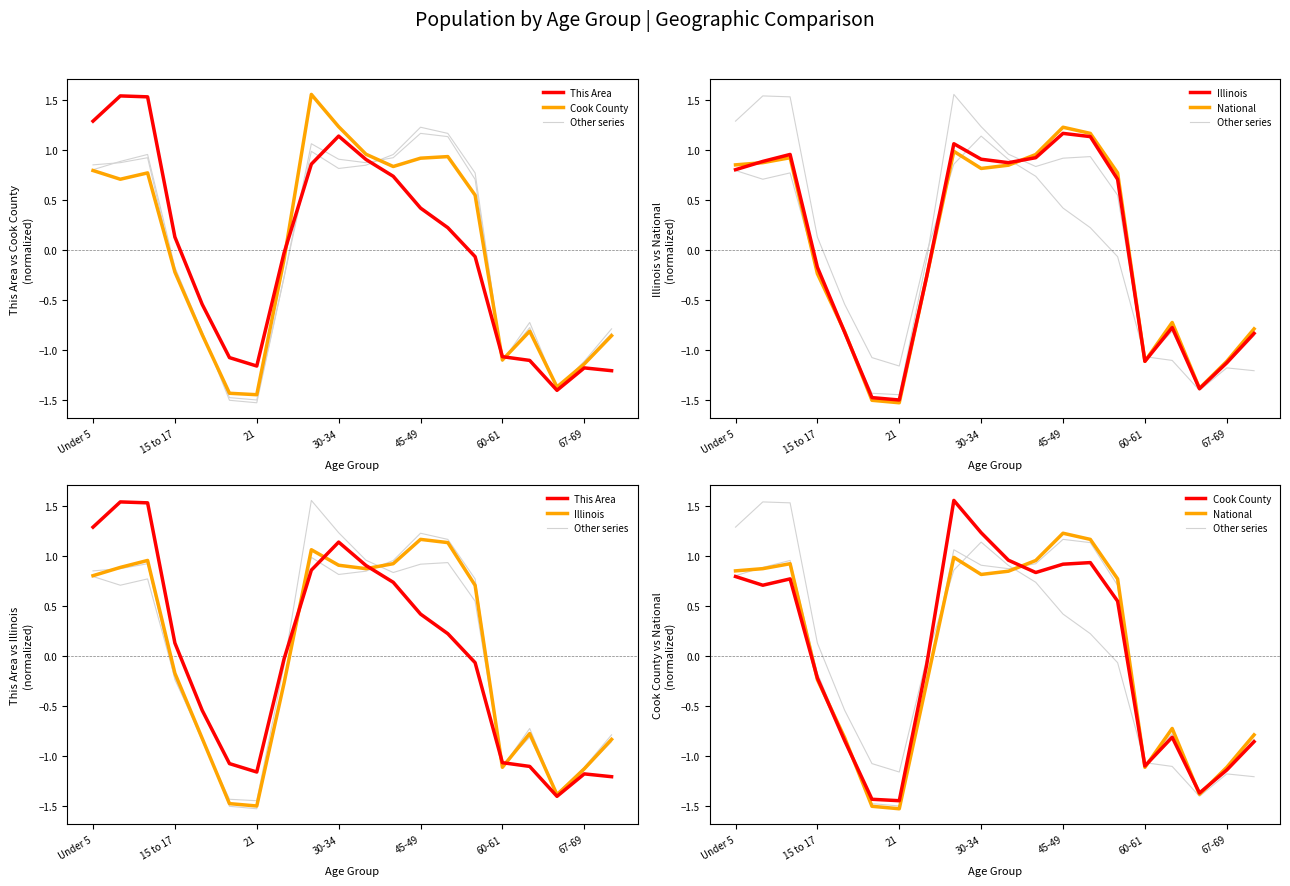

The Cook County series shows -1.0 at 21. True or false?

False